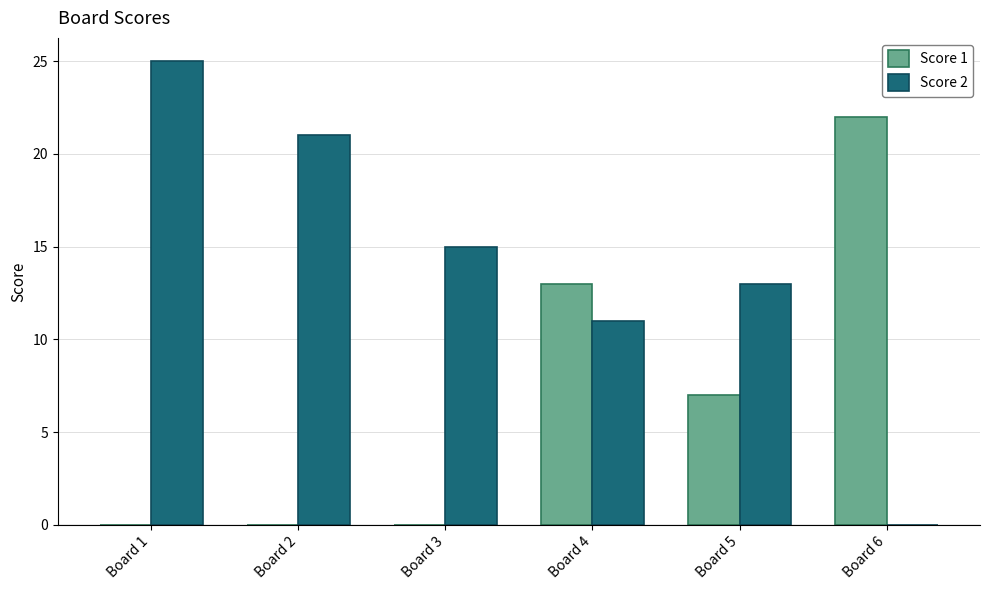

At which label does Score 1 reach its peak?

Board 6